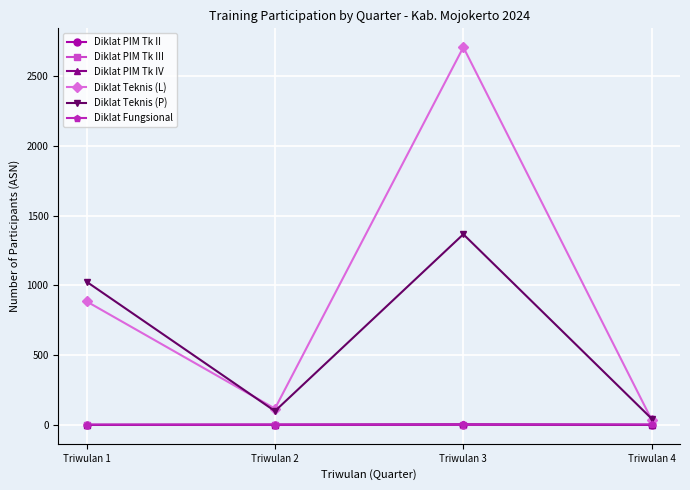

Does the chart have visible grid lines?

Yes